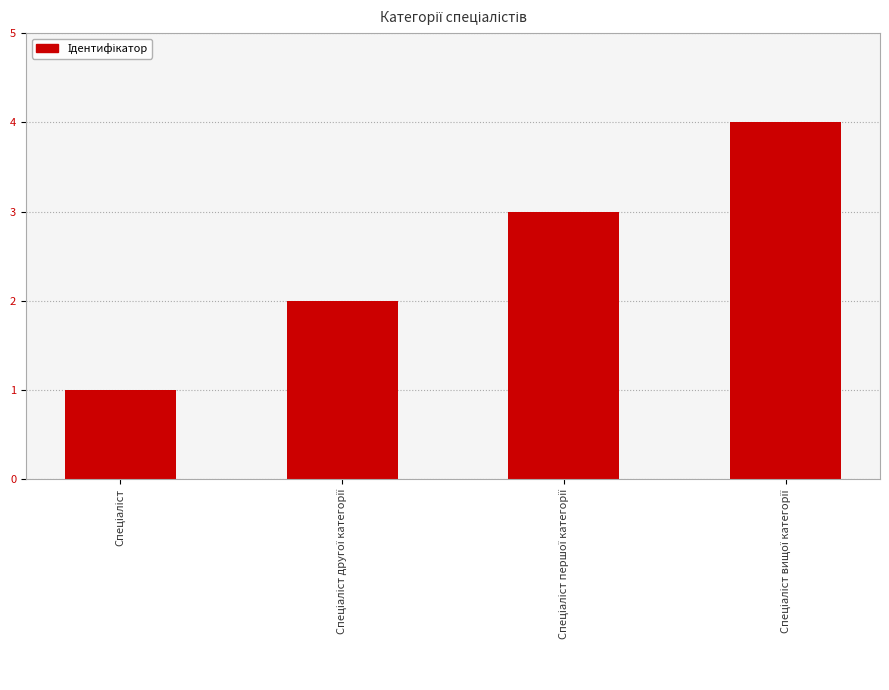

What is the difference between the maximum and minimum values?

3